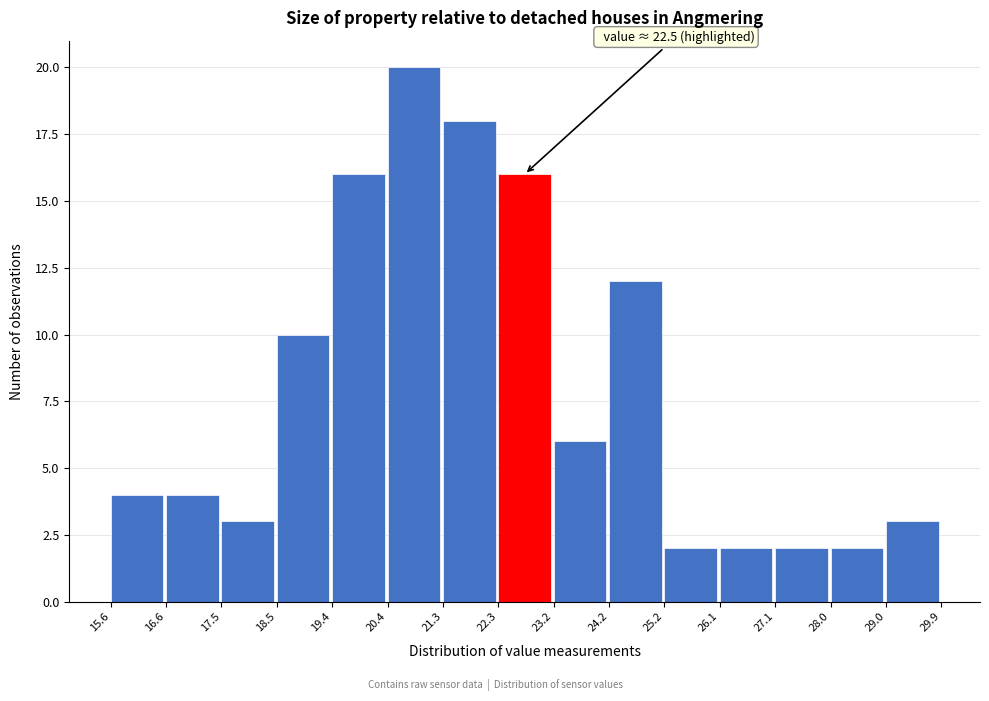

Which range on the x-axis has the tallest bar?

20.4 to 21.3